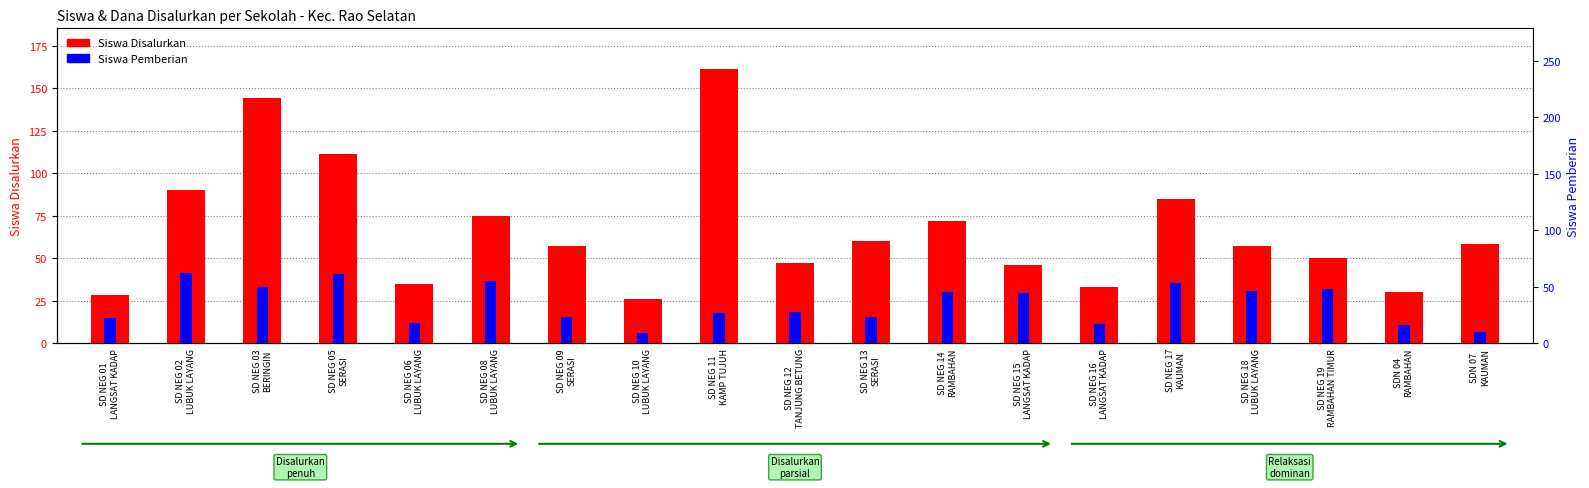

What is the sum of all Siswa Disalurkan values?

1265